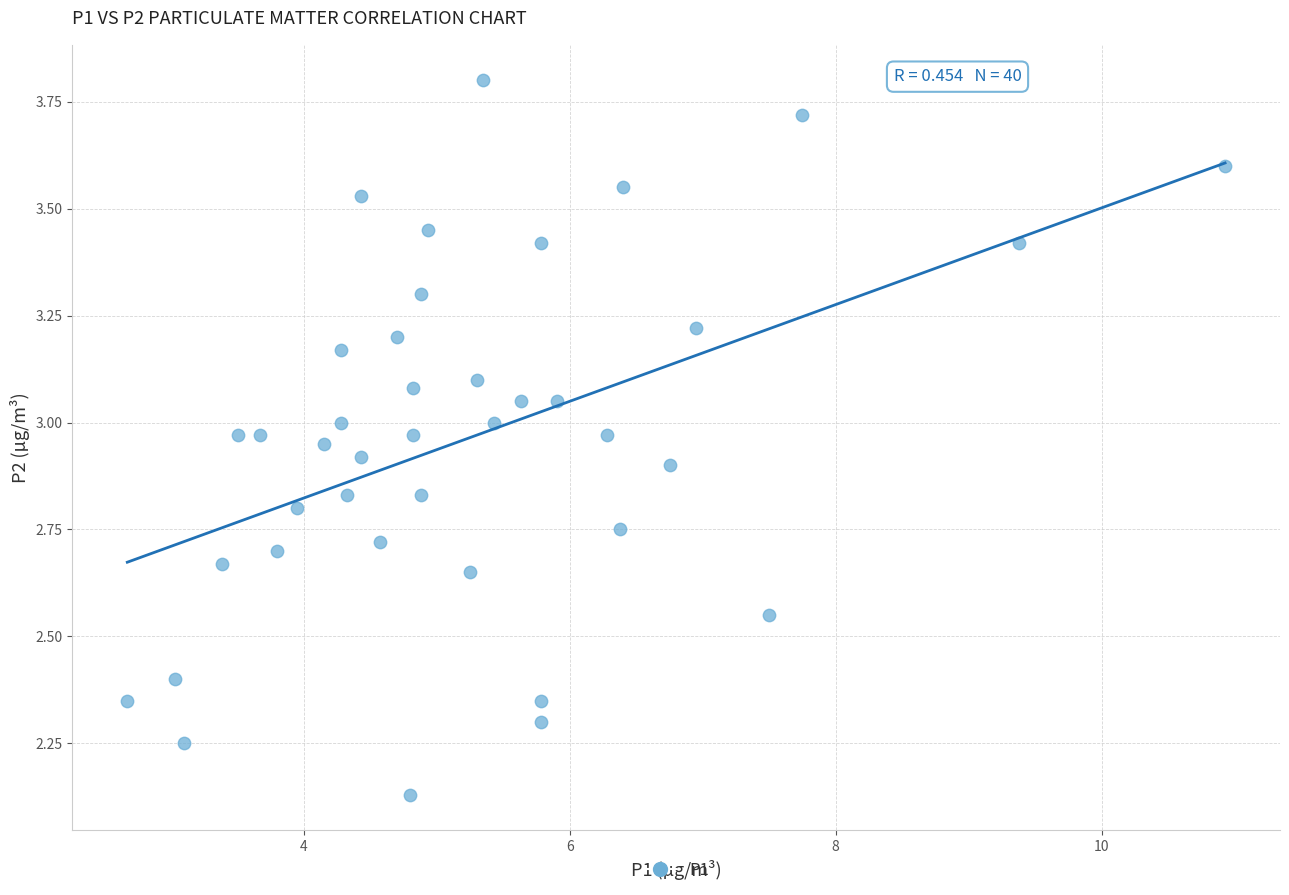

What is the range of Y values (max minus min)?

1.7